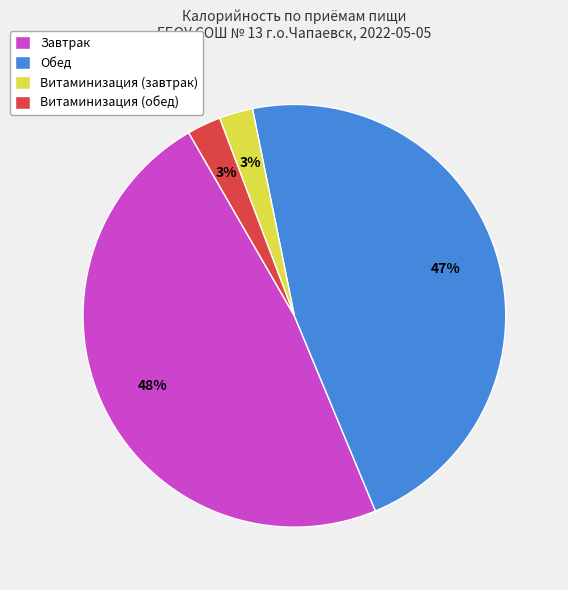

Is it true that Витаминизация (завтрак) is 3% of the pie?

True